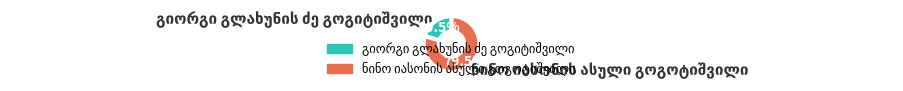

Count the number of slices in the pie.

2